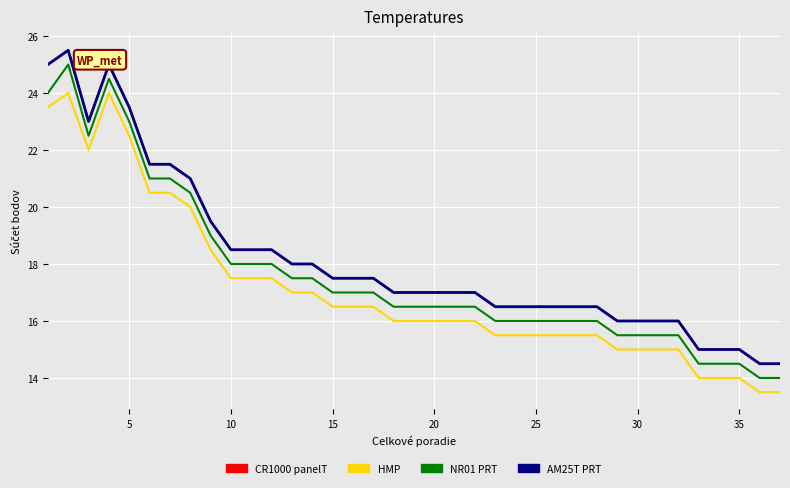

Does the chart have visible grid lines?

Yes